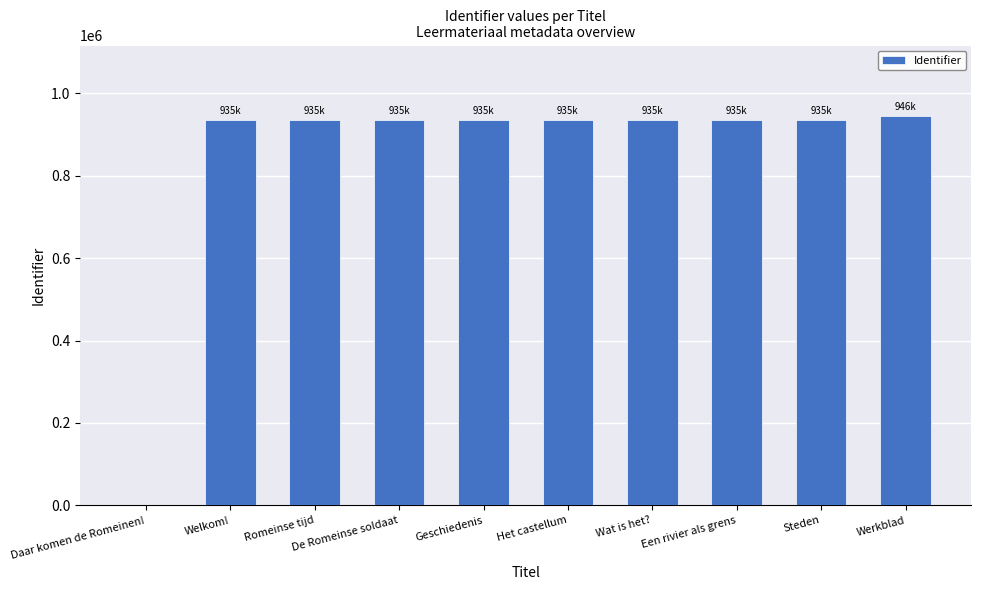

The chart shows a value of 935370 at Wat is het?. True or false?

True